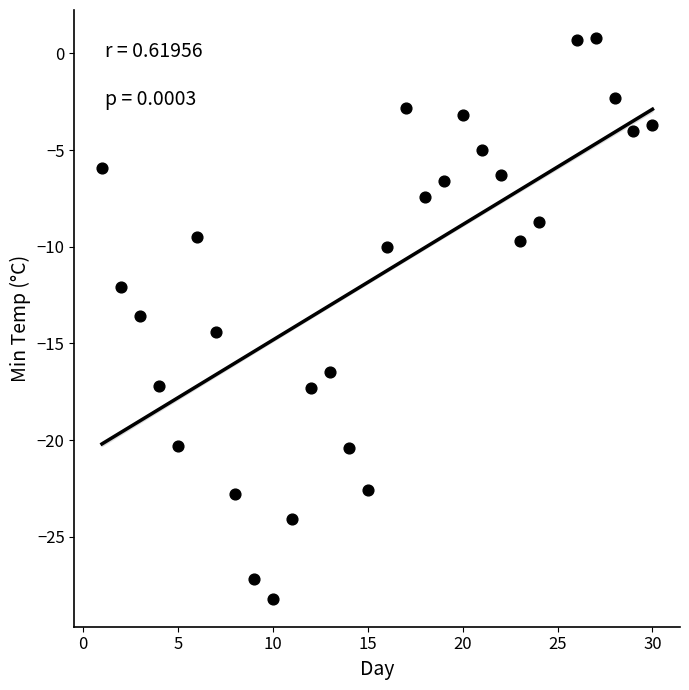

What is the range of Y values (max minus min)?

29.0